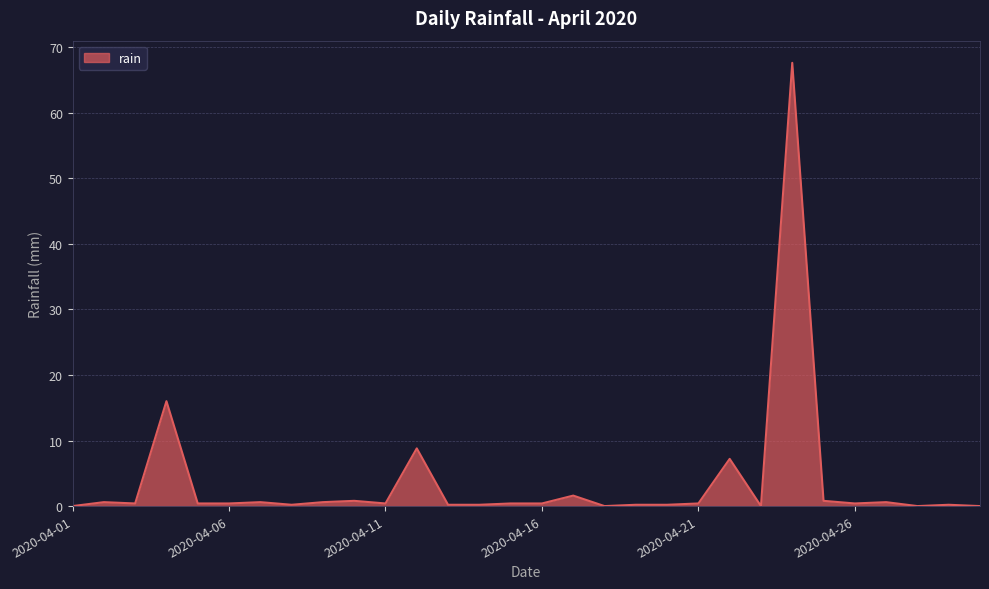

What is the difference between the second highest and minimum values?

16.0